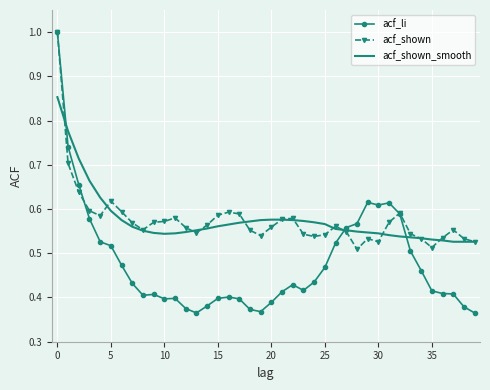

What is the greatest value displayed?

1.0